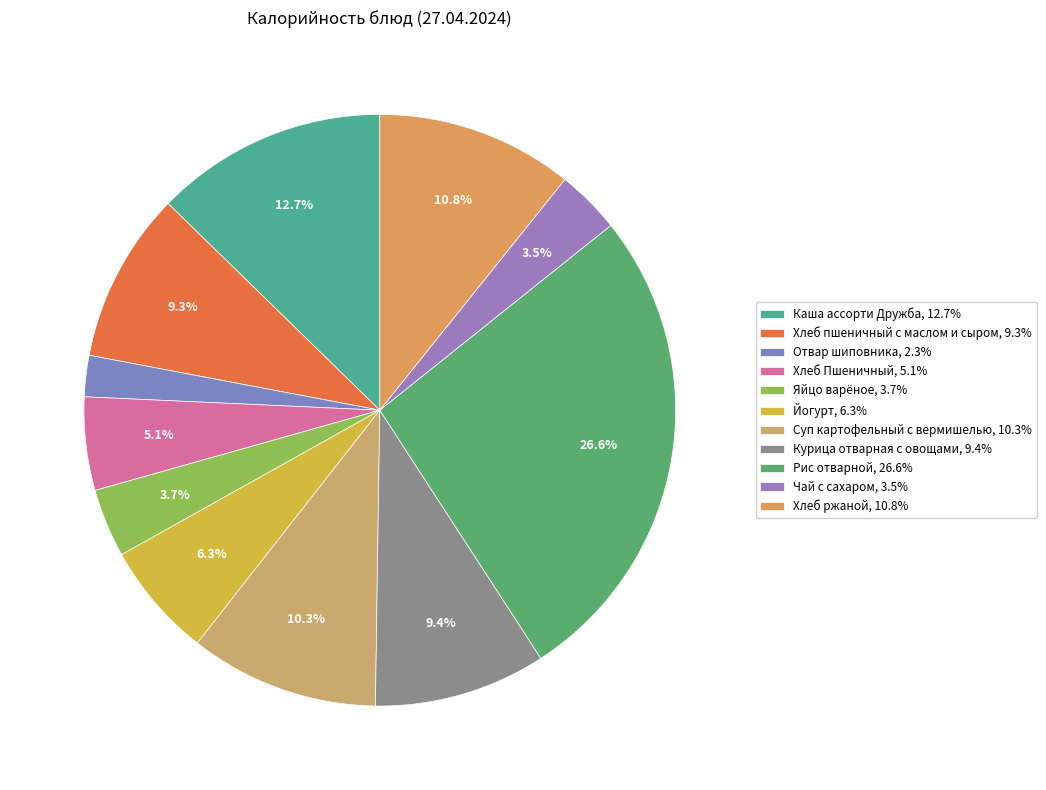

Count the number of slices in the pie.

11